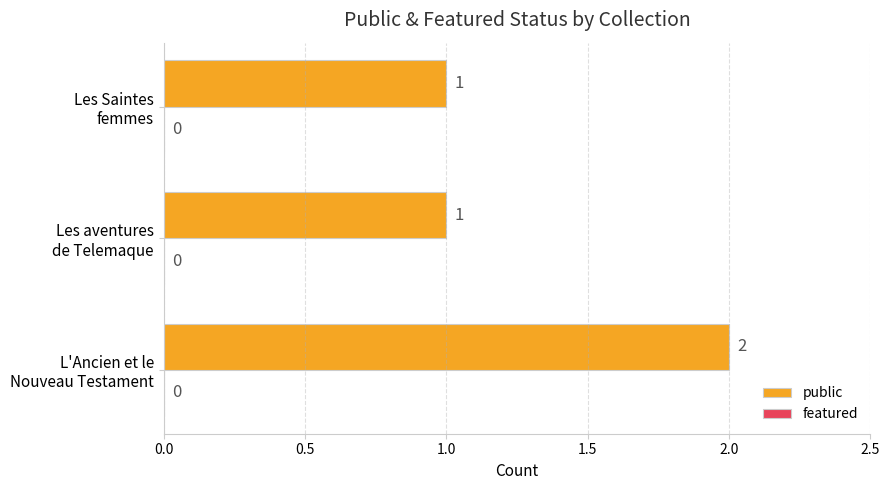

Reading bottom to top, list all the values displayed in this chart.

2	1	1